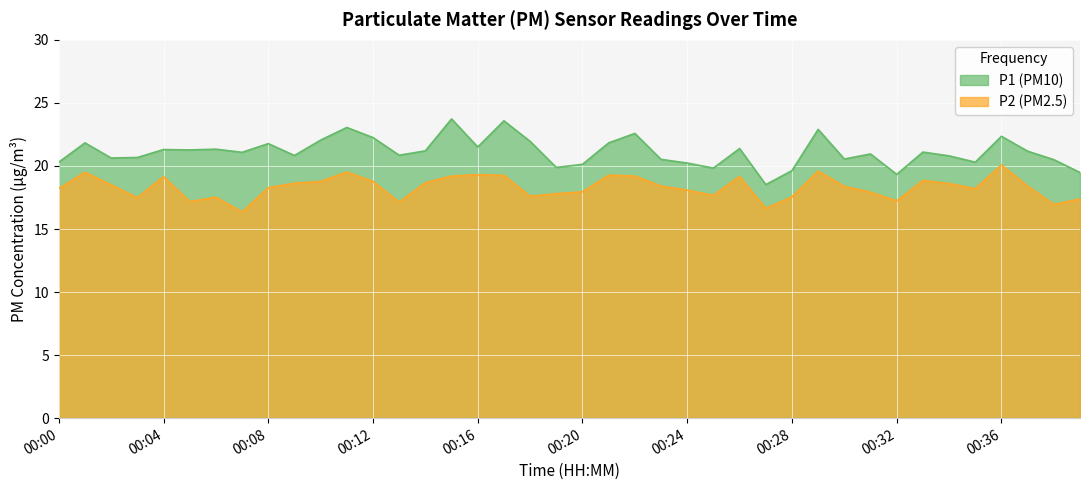

How many lines are shown in the chart?

2